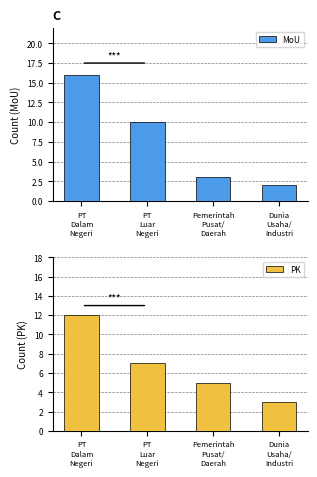

What is the spread (max minus min) of values at Pemerintah
Pusat/
Daerah?

2